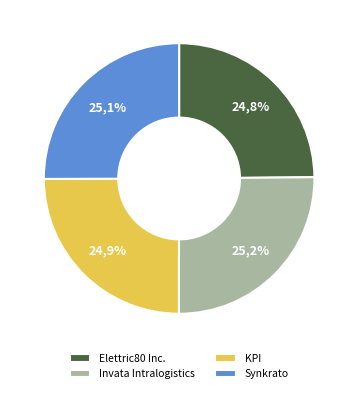

Count the number of slices in the pie.

4